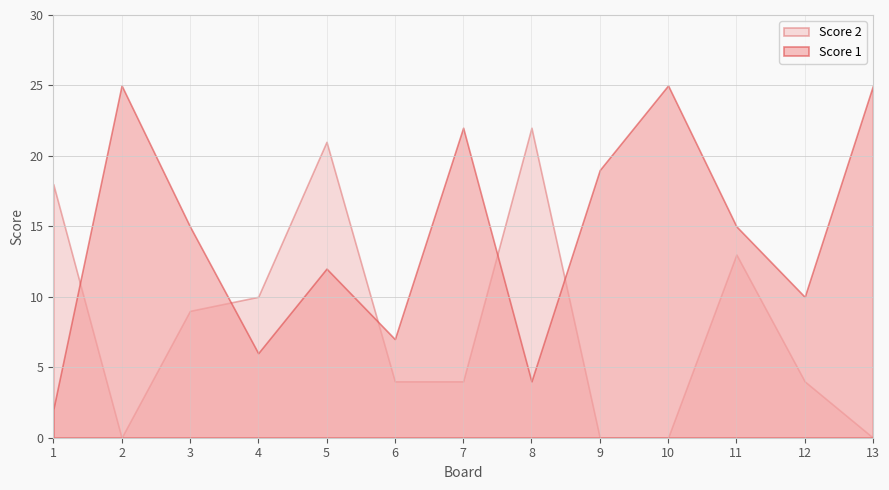

What is the difference between the maximum and minimum values in the Score 2 series?

22